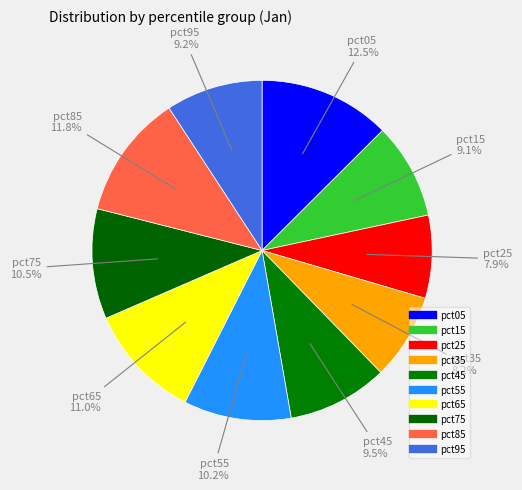

How many slices are in this pie chart?

10